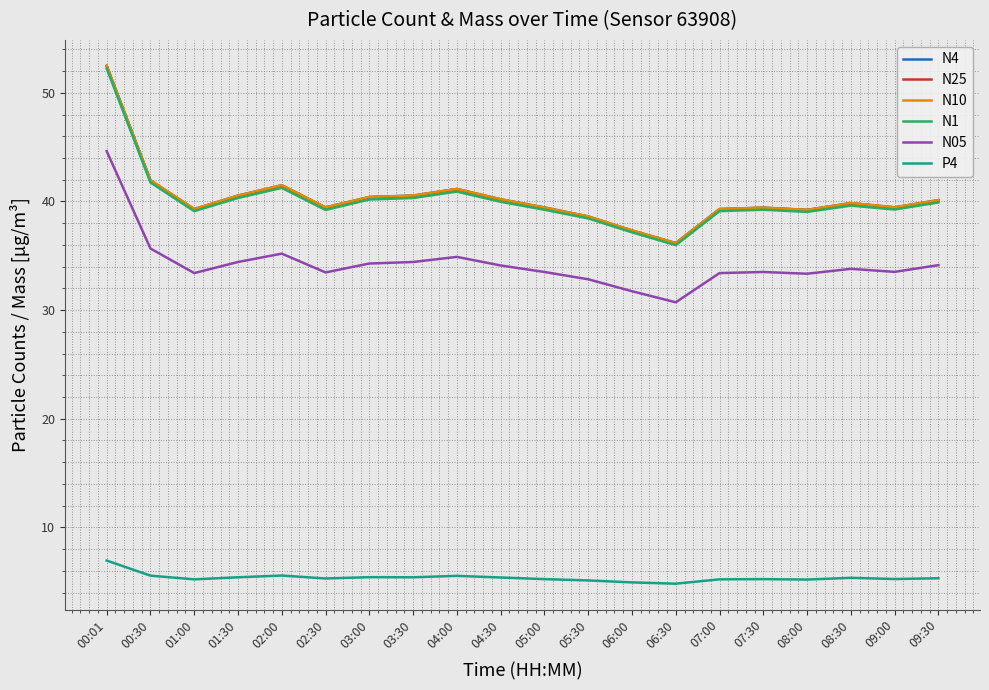

What is the highest value of the N25 series?

52.5